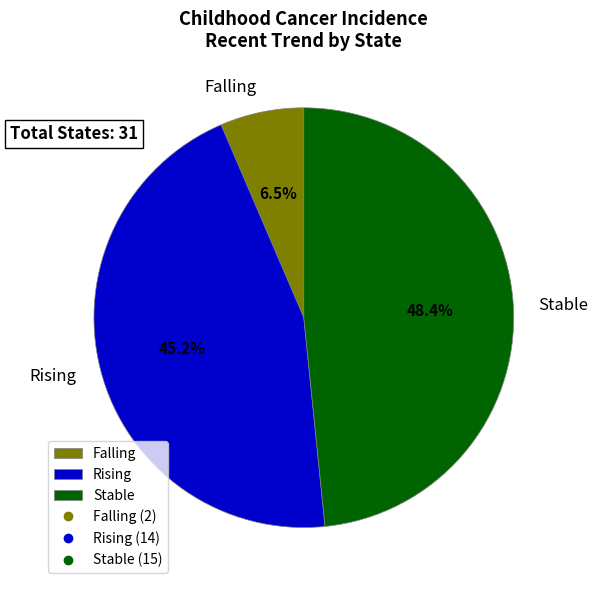

Which has a higher value, Falling or Rising?

Rising